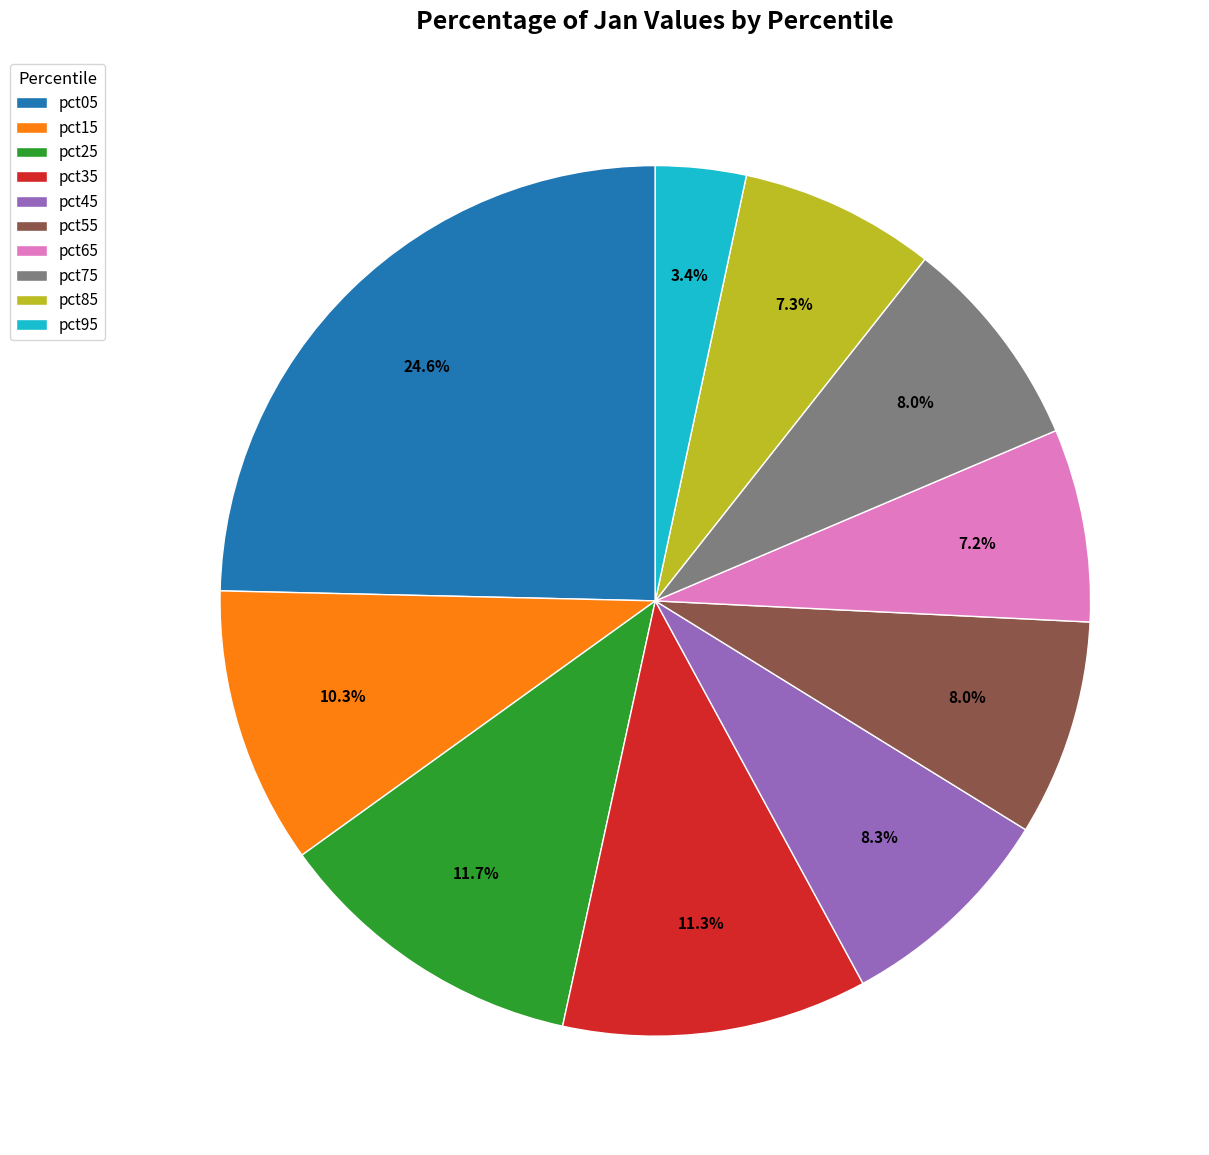

Count the number of slices in the pie.

10